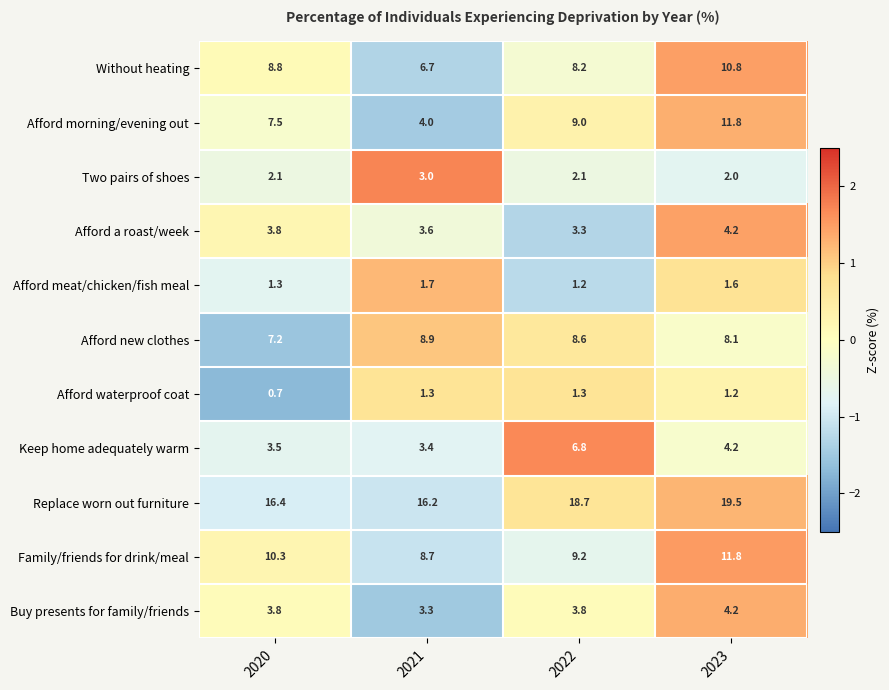

The Two pairs of shoes series shows 2.1 at 2020. True or false?

True